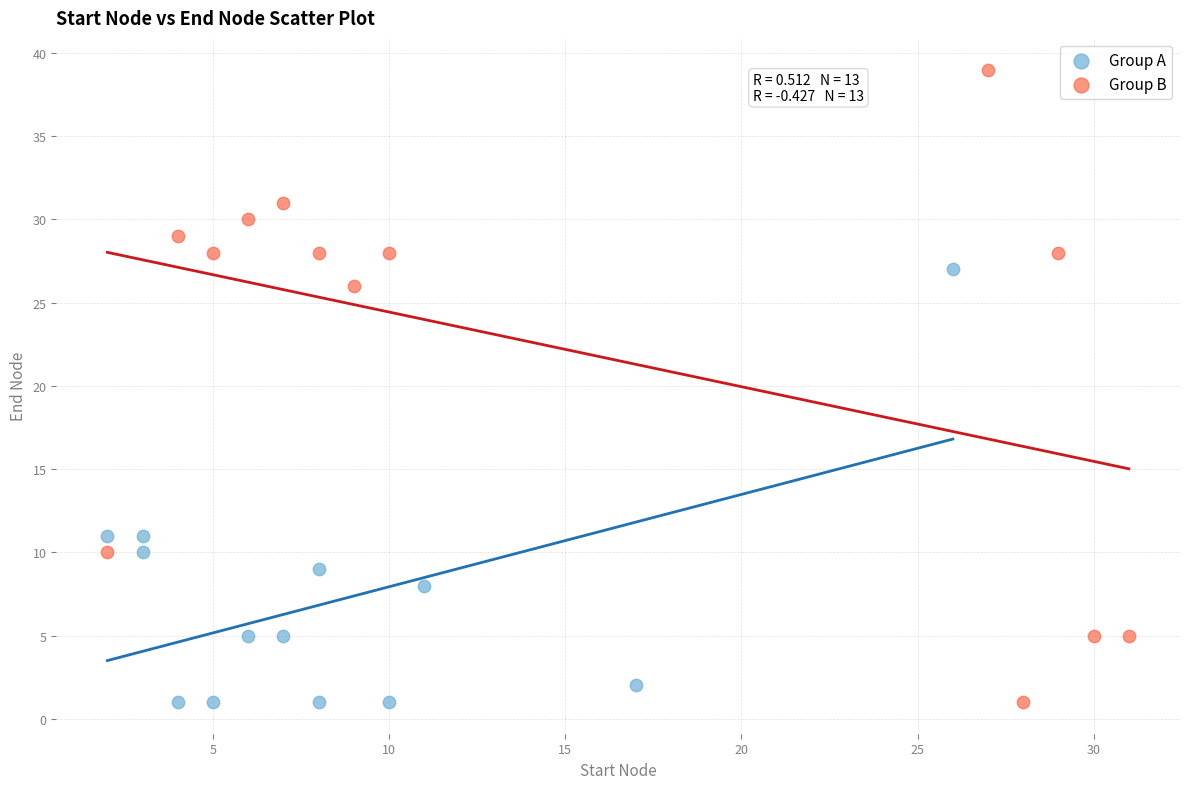

Which series has the widest spread of Y values?

Group B